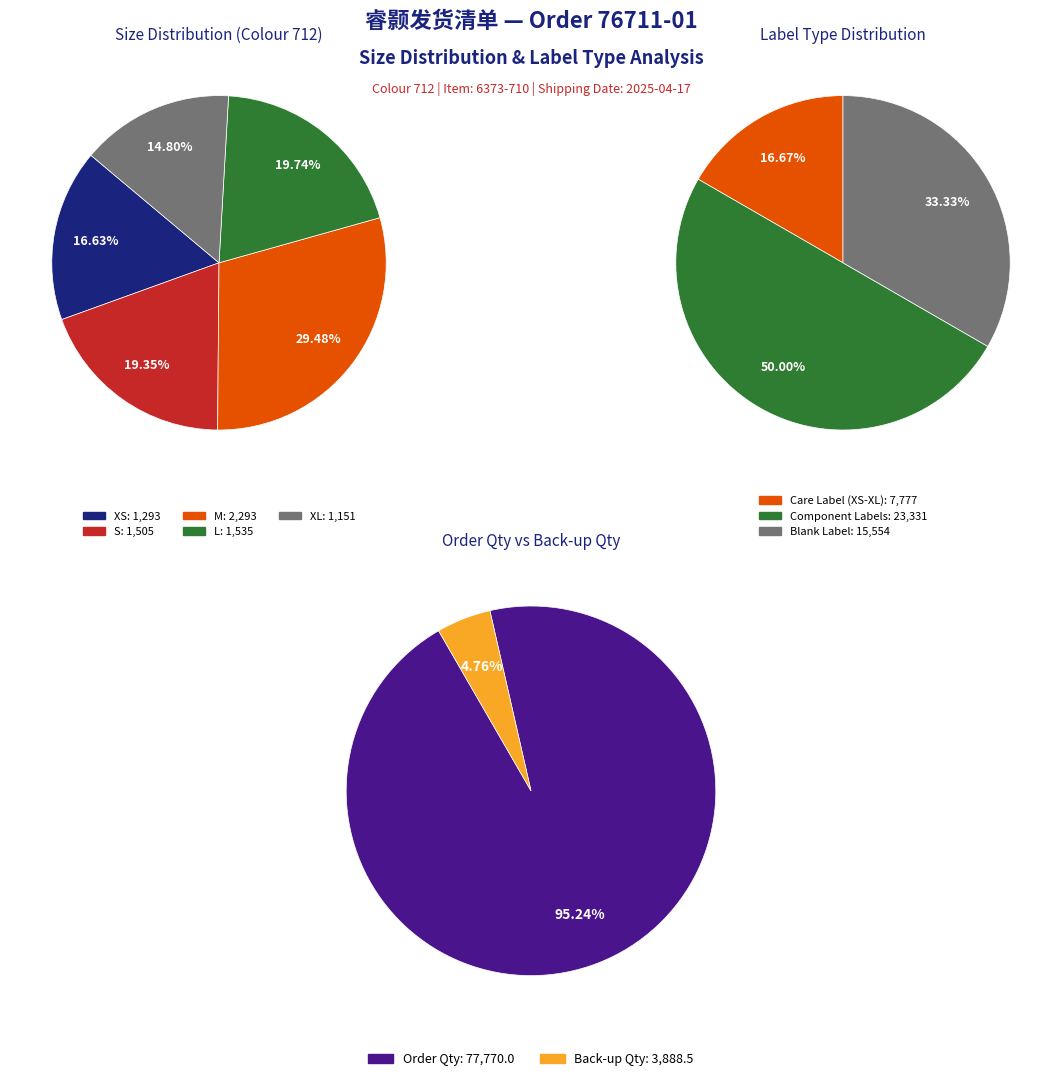

The XS slice represents 9% of the pie. True or false?

False